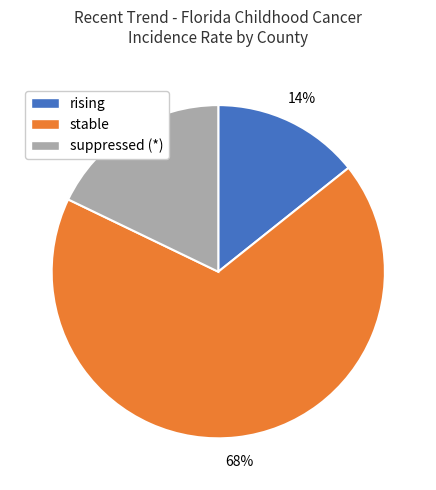

Rank the categories by value from highest to lowest.

stable, suppressed (*), rising